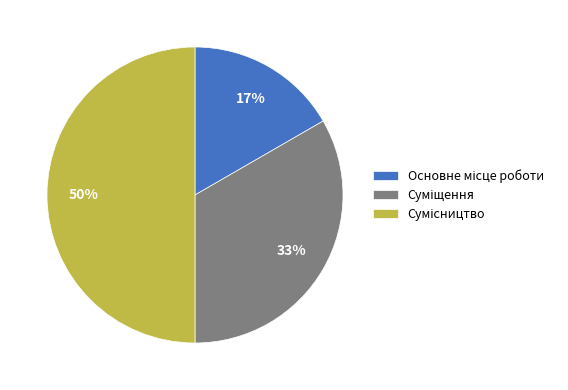

The Основне місце роботи slice represents 27% of the pie. True or false?

False